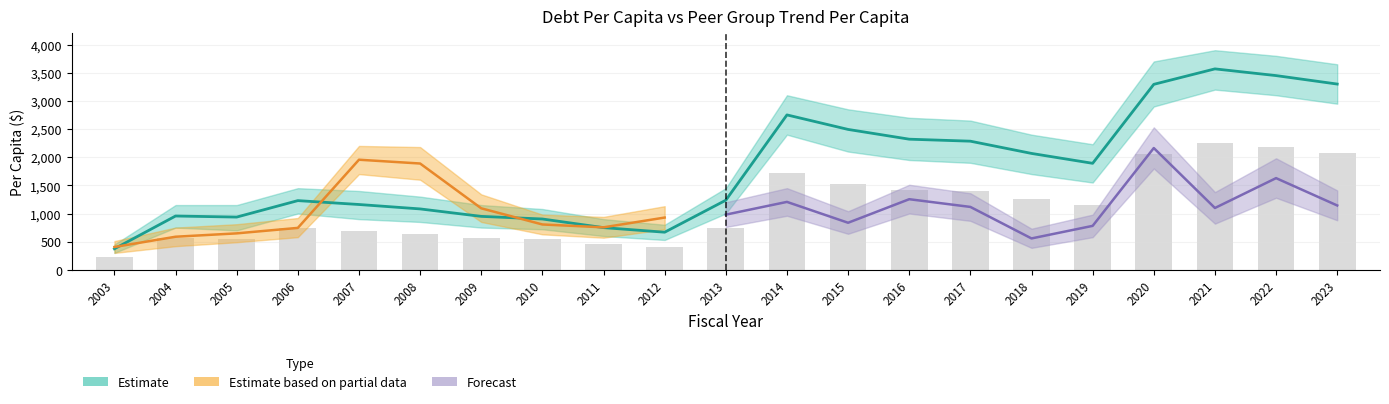

Which label corresponds to the largest value in the chart?

2021